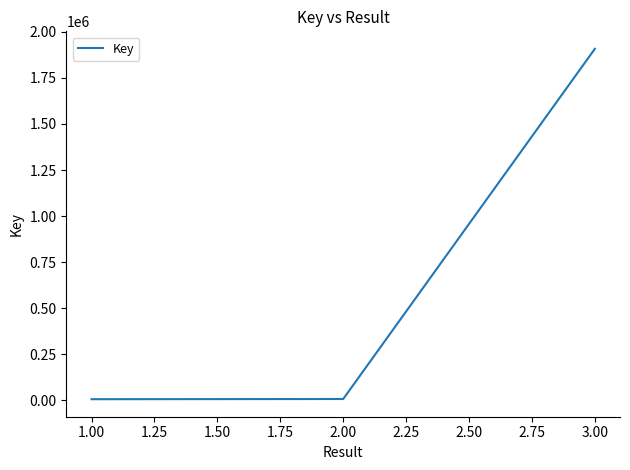

How many series are shown in this chart?

1